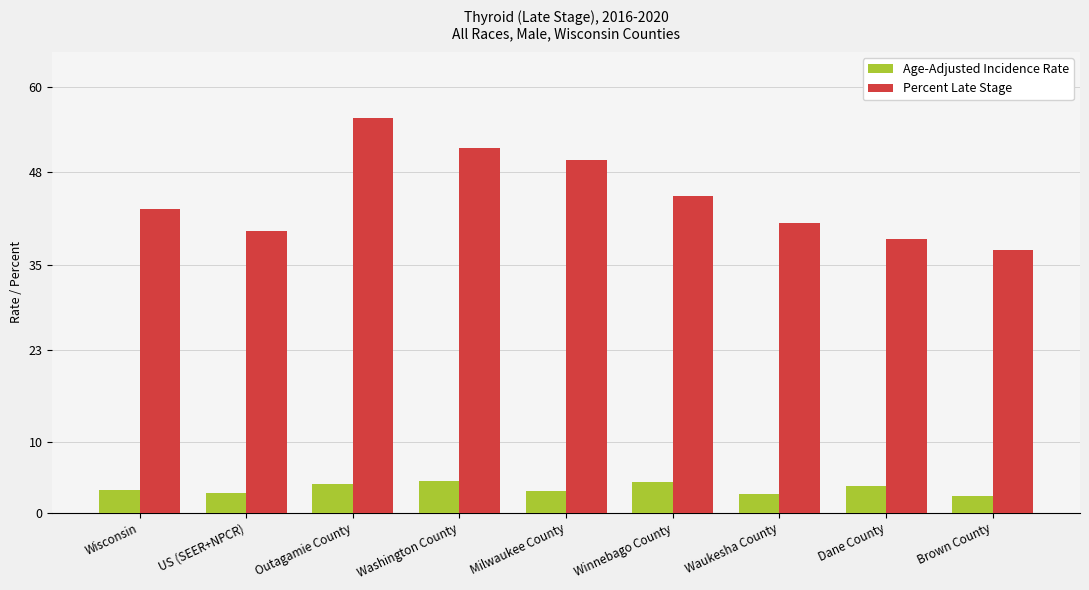

How many data points in Percent Late Stage are less than 42?

4